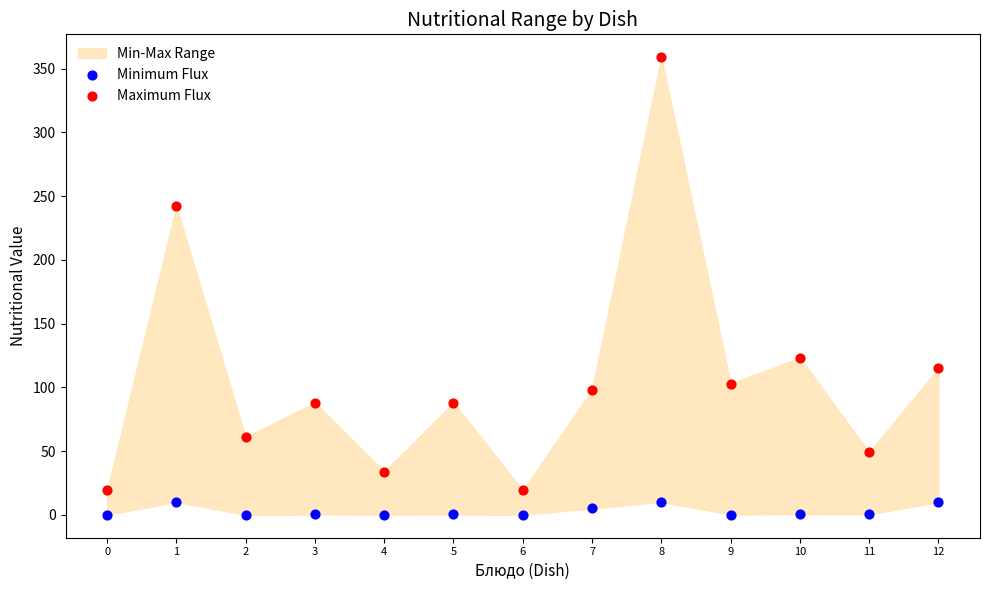

In the Maximum Flux series, what Y value is closest to 189?

242.0